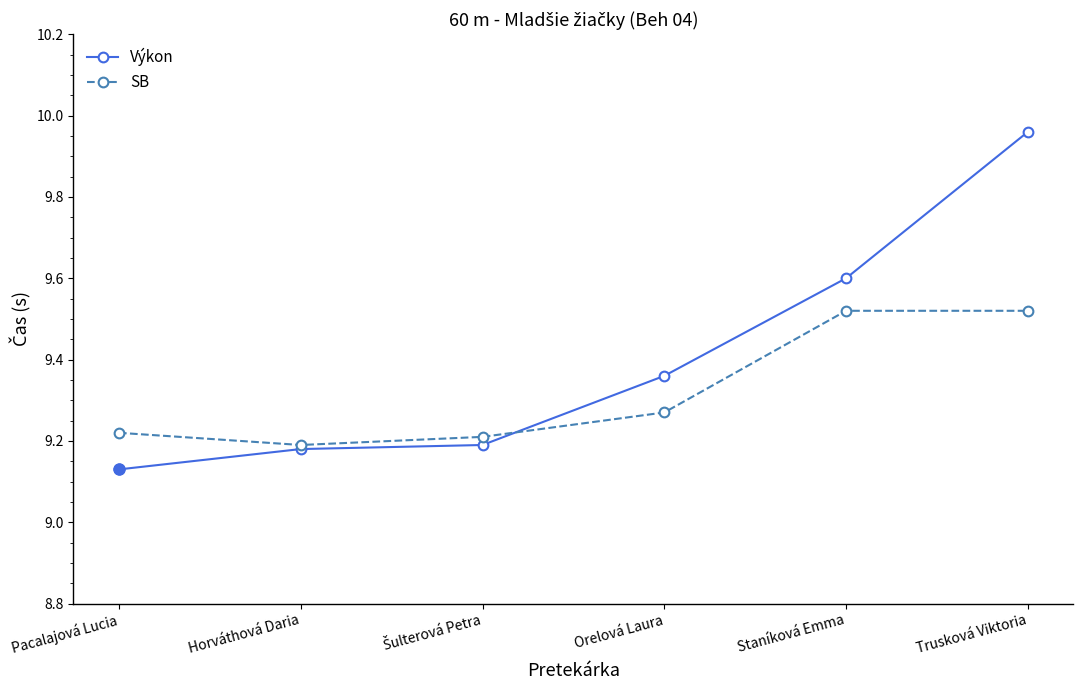

What is the sum of the Výkon values at Horváthová Daria and Trusková Viktoria?

19.1